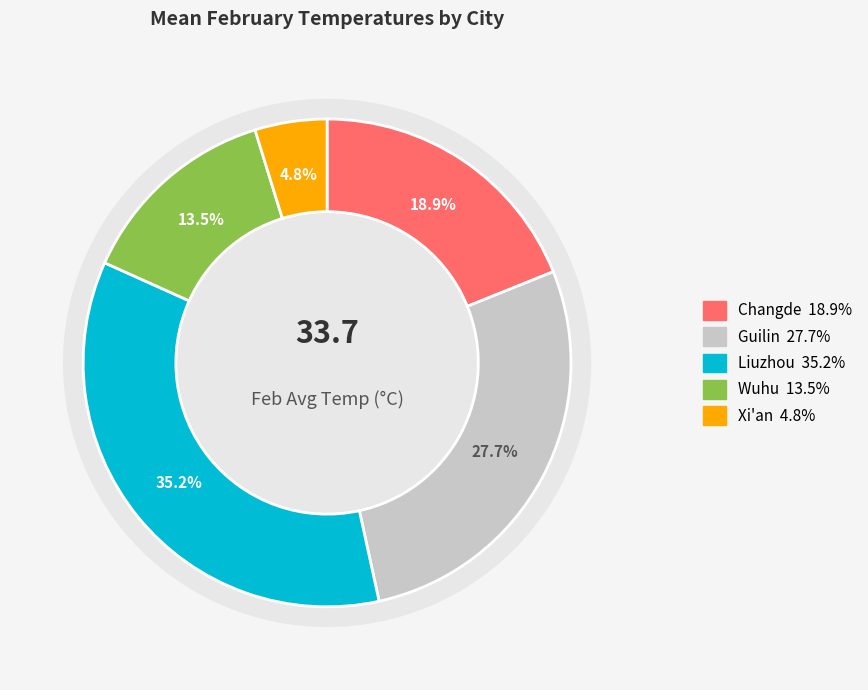

What percentage is the Xi'an slice, to the nearest percent?

5%